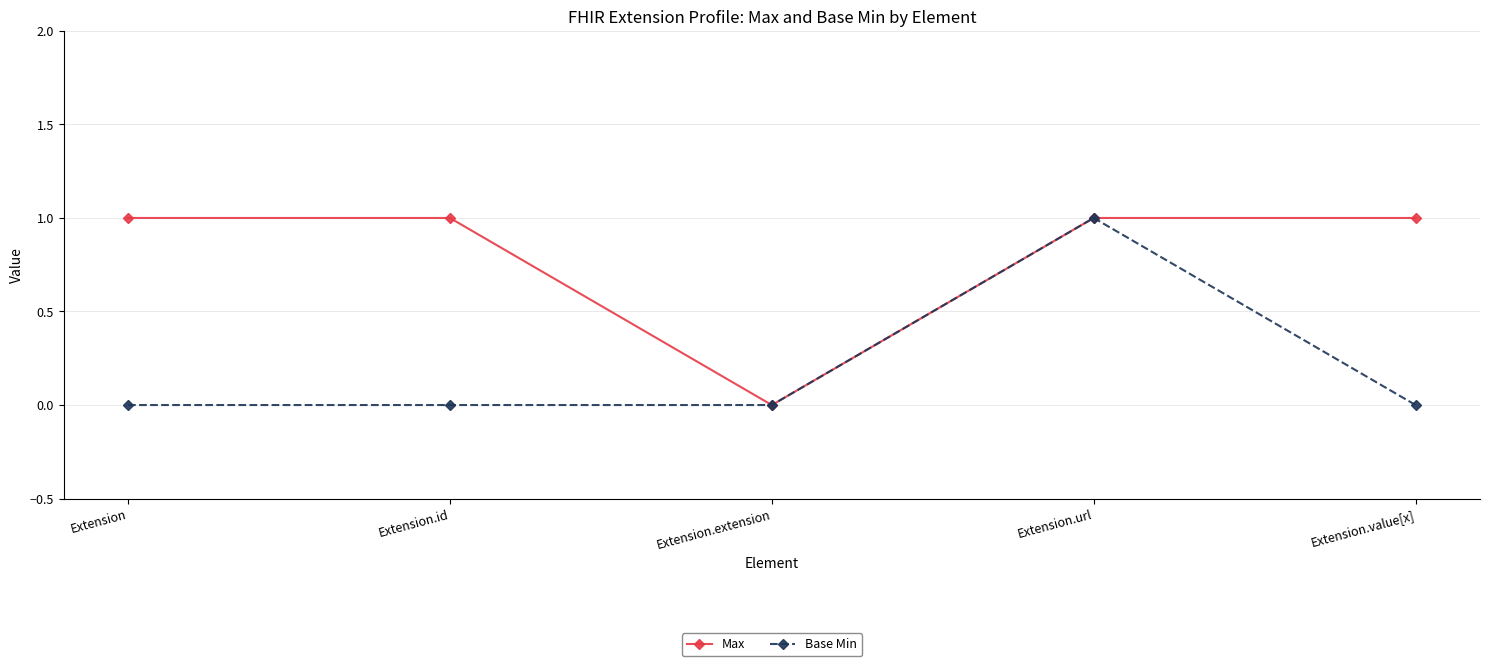

How many categories are shown in the chart?

5